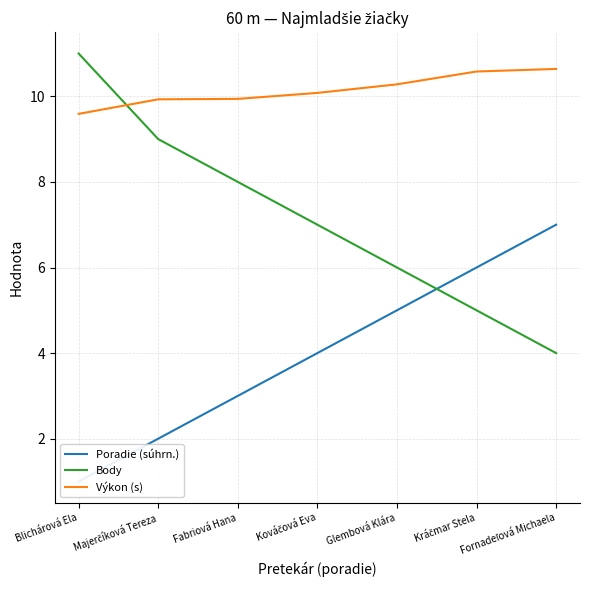

What is the maximum value for Výkon (s)?

10.6